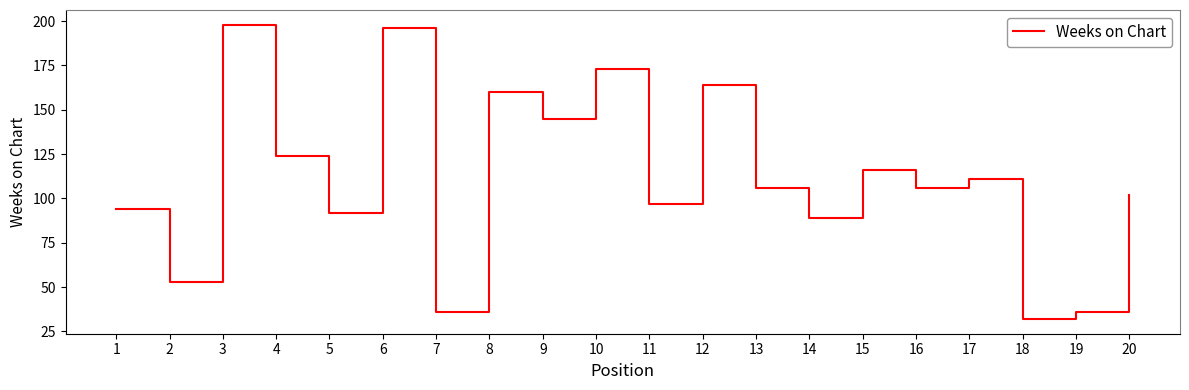

What is the sum of the values at 11 and 6?

293